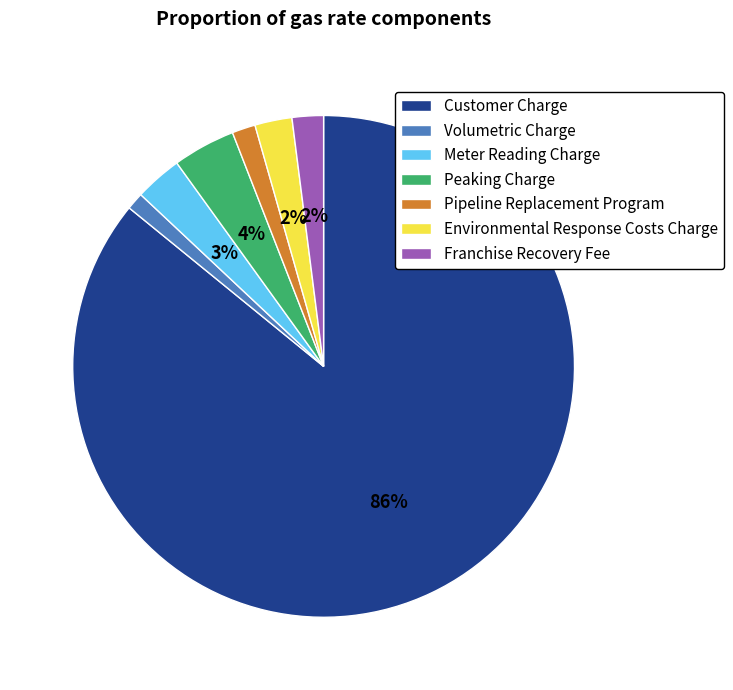

Between Meter Reading Charge and Volumetric Charge, which is larger?

Meter Reading Charge